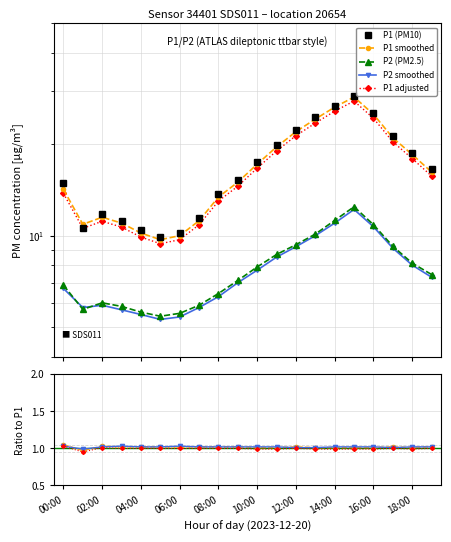

The value of P1 at 09:00 is 15.2. True or false?

True